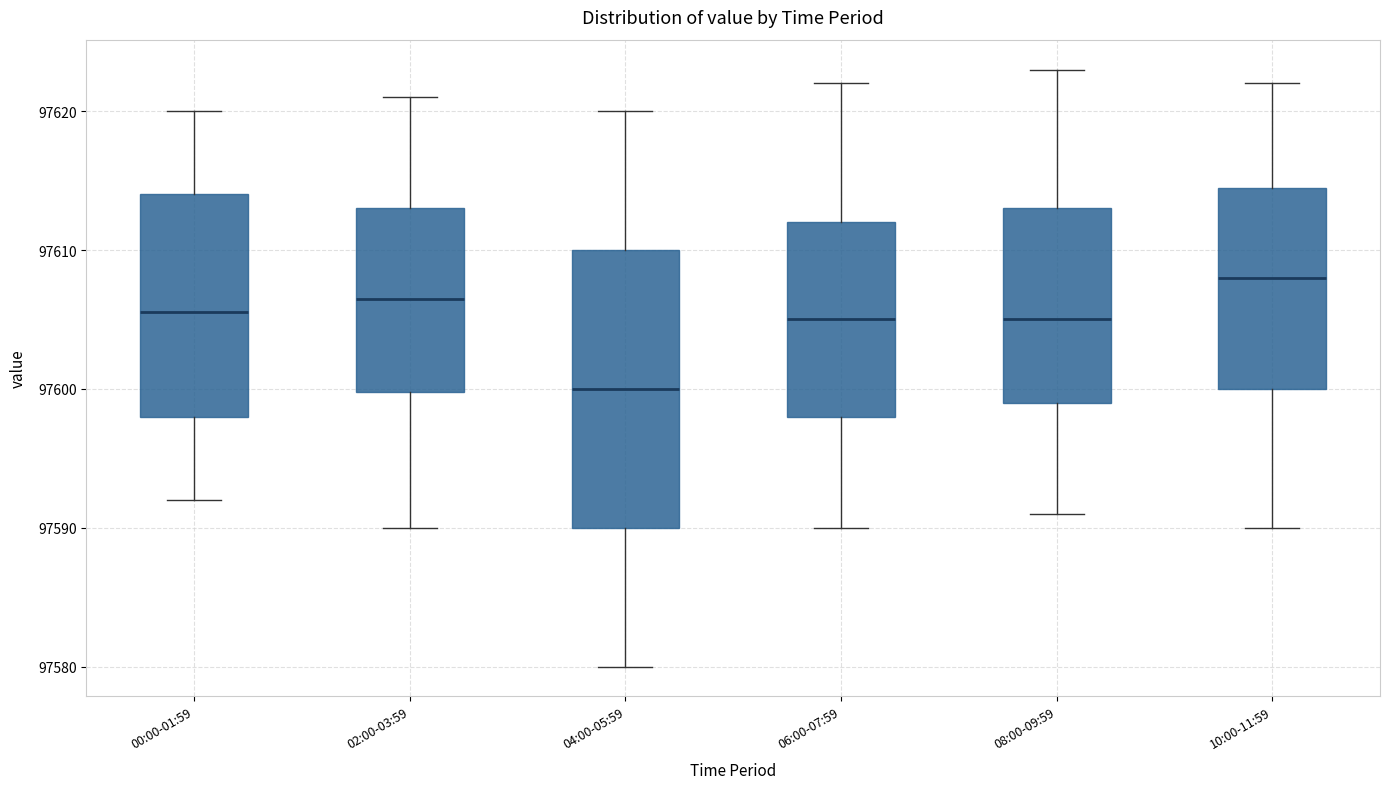

Comparing the boxes themselves (not the whiskers), which one is the tallest?

04:00-05:59